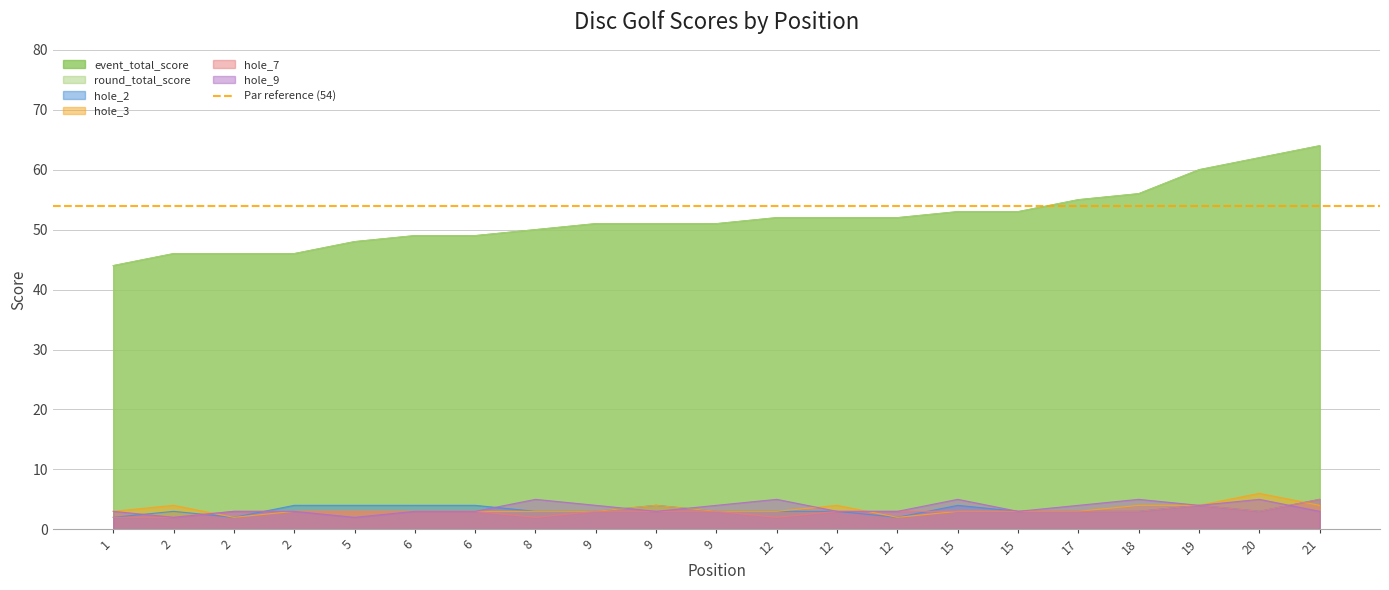

Which label corresponds to the smallest value in the chart?

1